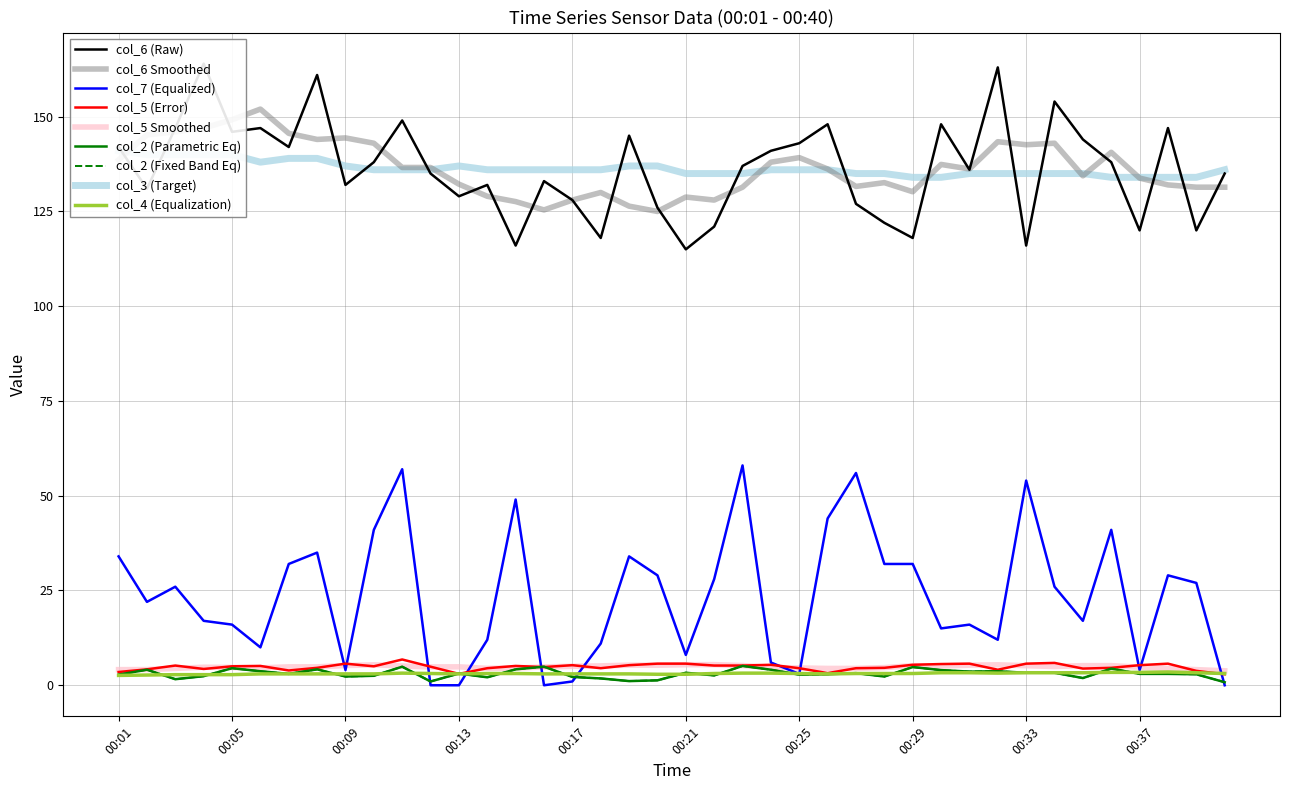

The col_2 series shows 3.3 at 00:33. True or false?

True